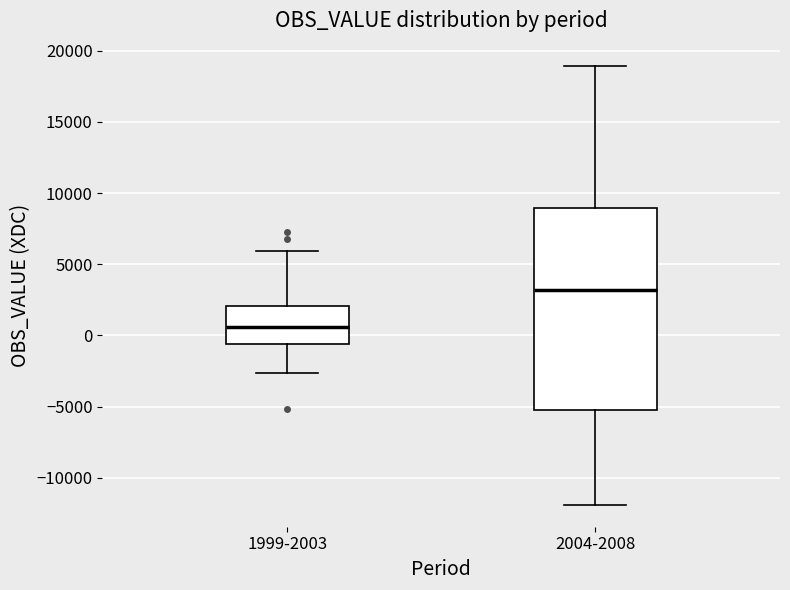

Comparing the boxes themselves (not the whiskers), which one is the tallest?

2004-2008